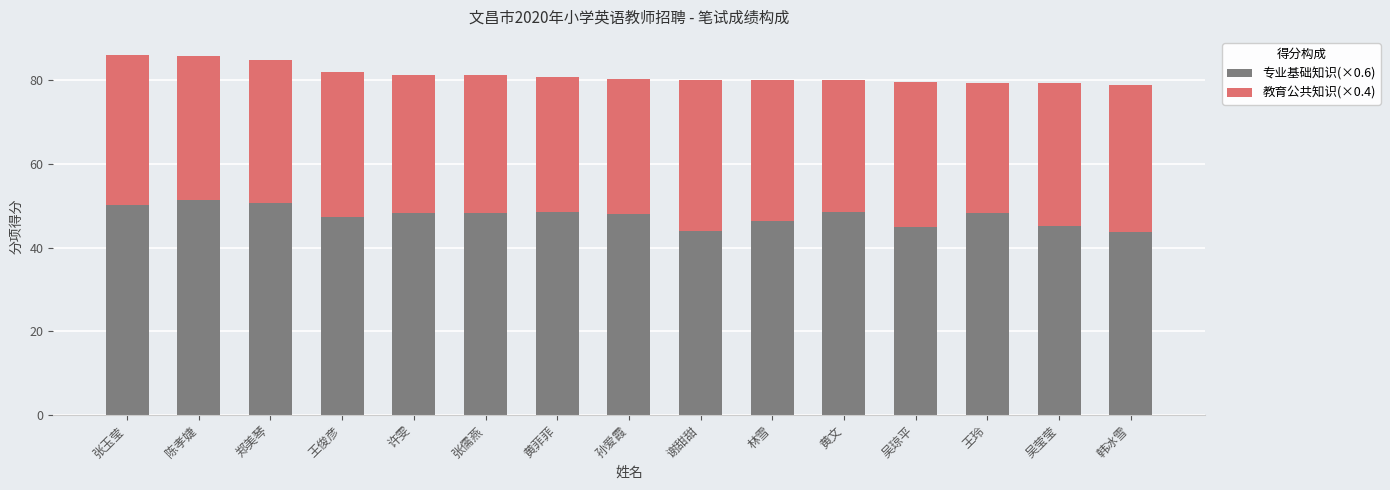

The value of 专业基础知识(×0.6) at 韩冰雪 is 43.8. True or false?

True